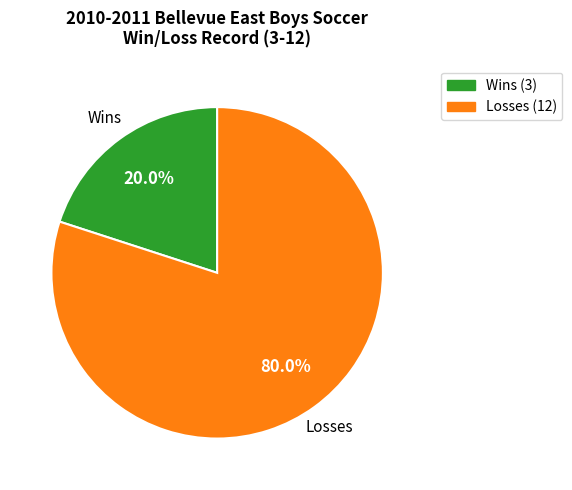

Which category has the biggest portion of the pie?

Losses (12)